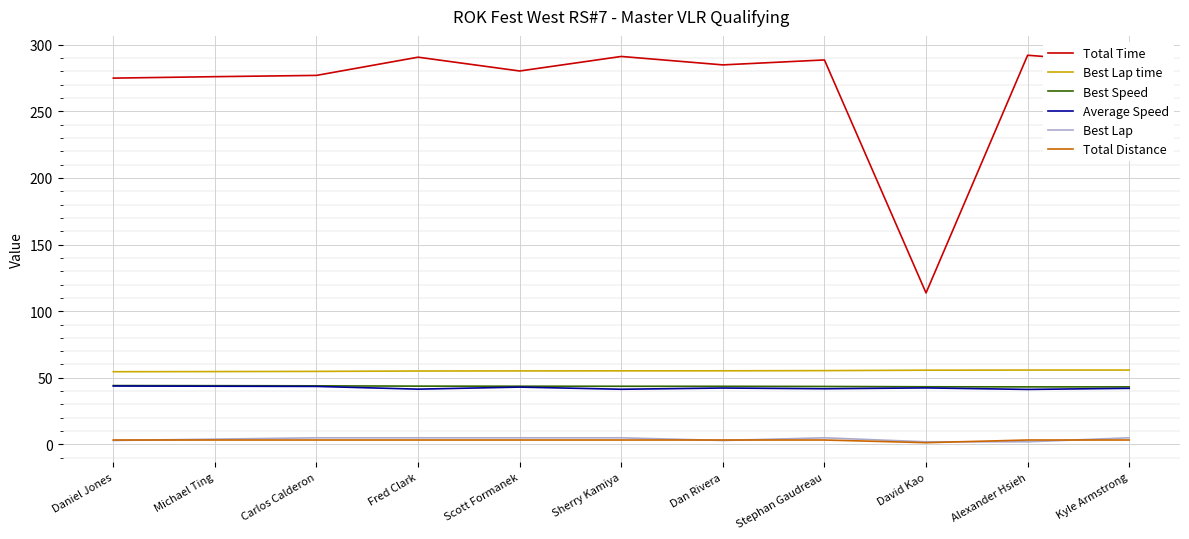

What is the maximum value for Total Distance?

3.4